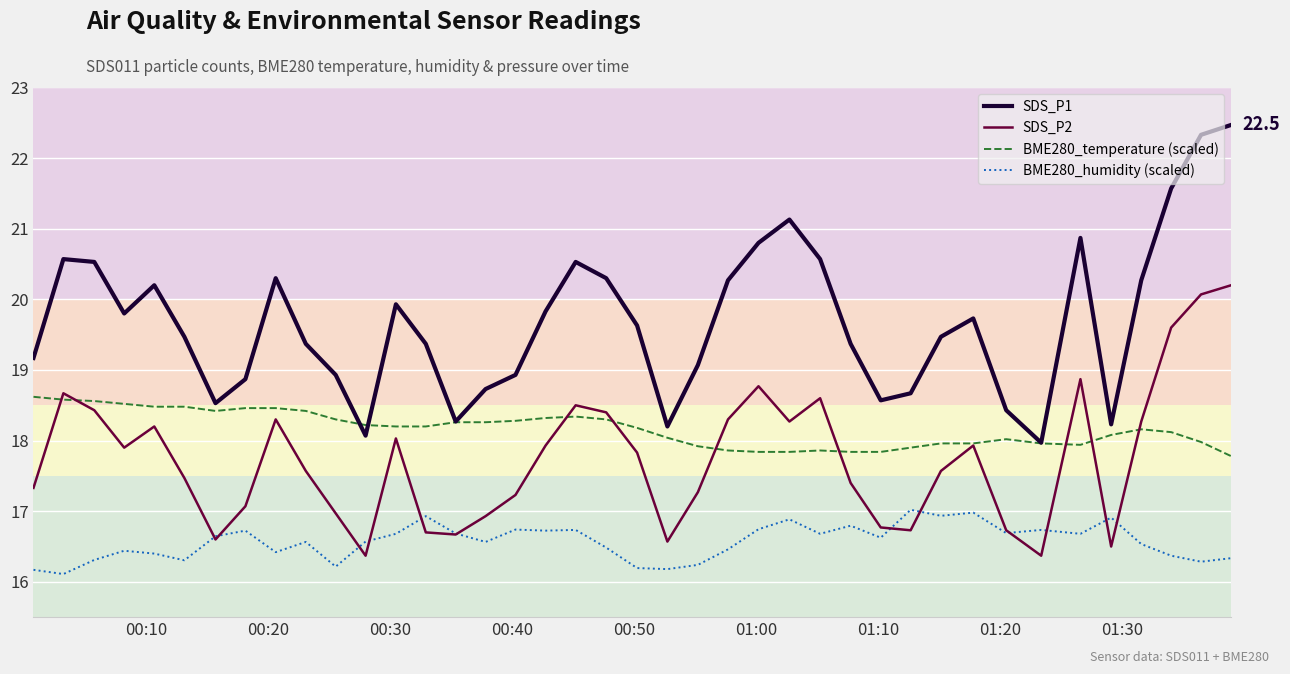

Is this an area chart (filled region under the line)?

No